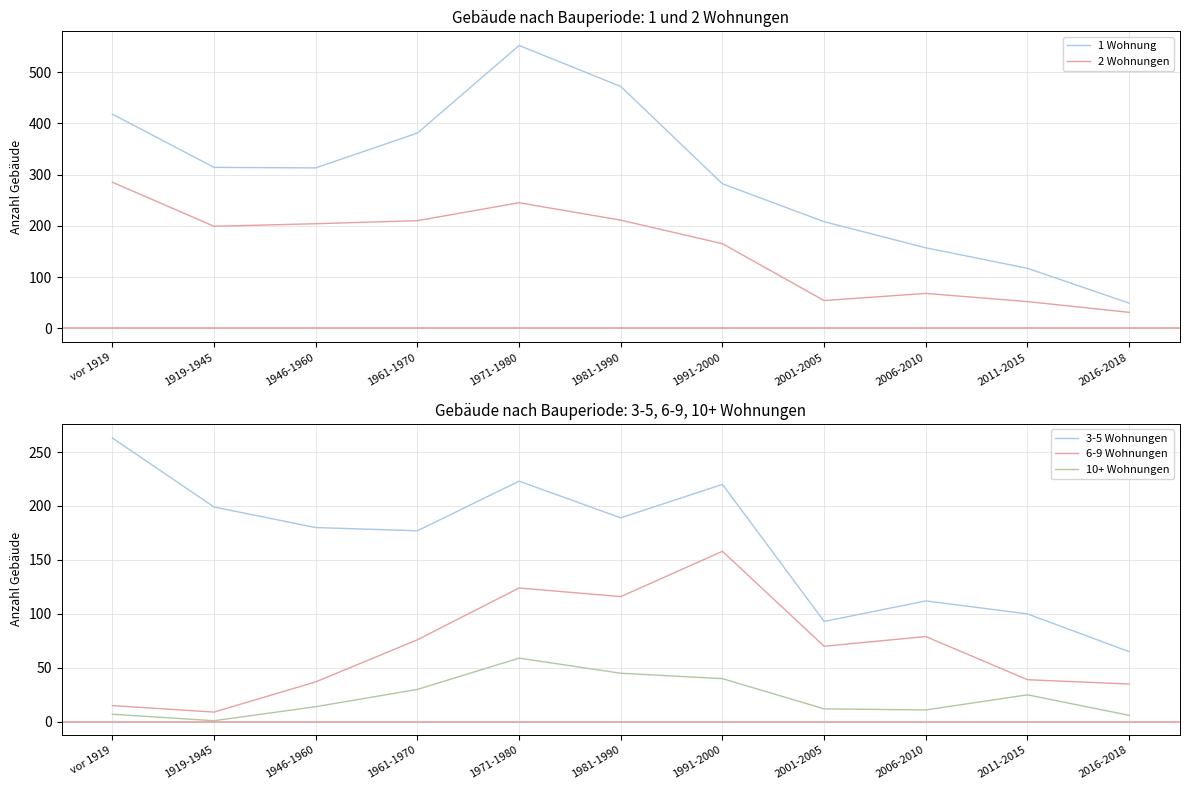

What is the smallest value displayed?

1